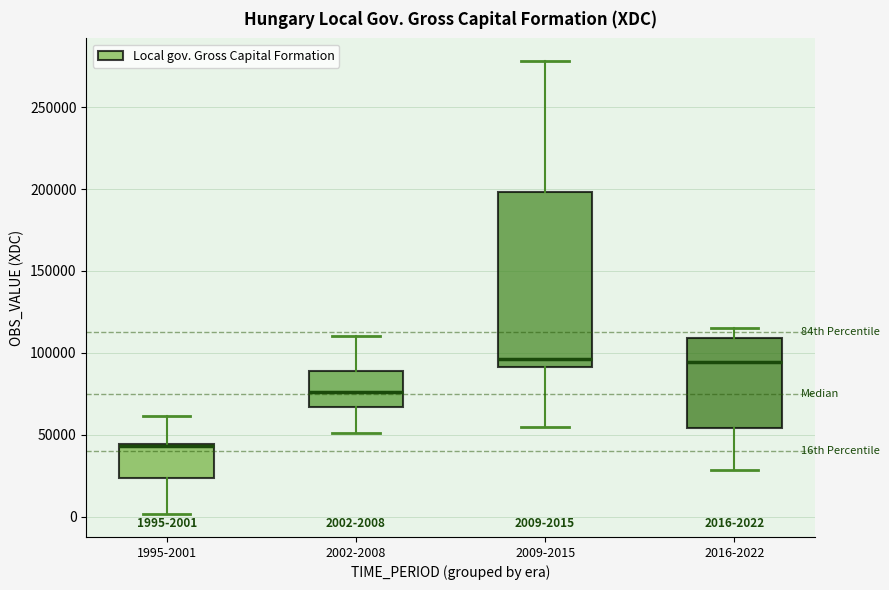

Which box is the tallest, from its lower edge to its upper edge?

2009-2015